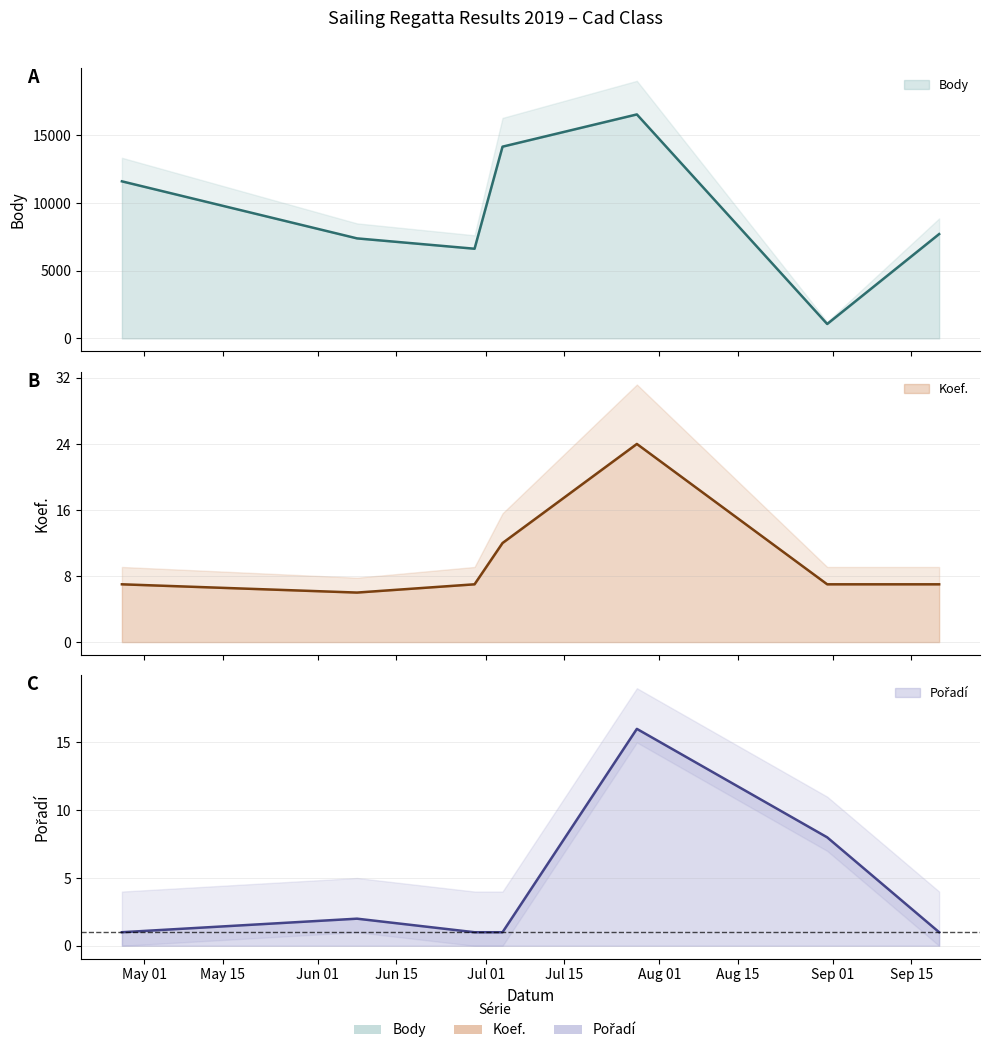

Between 2019-07-28 and 2019-09-20, which is larger?

2019-07-28